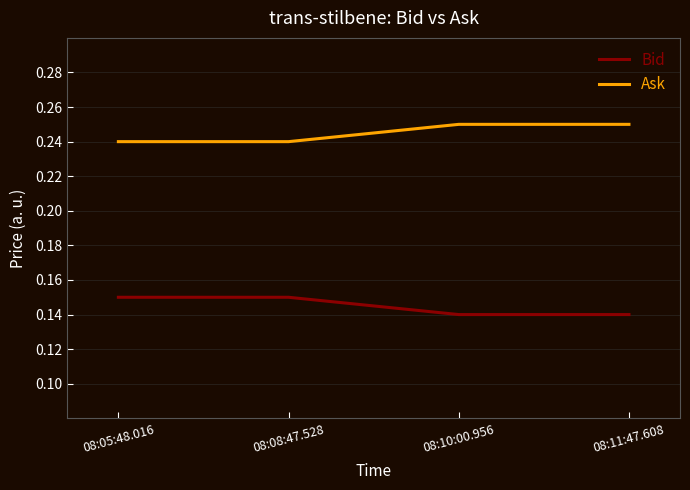

True or false: Ask and Bid intersect in this chart.

False